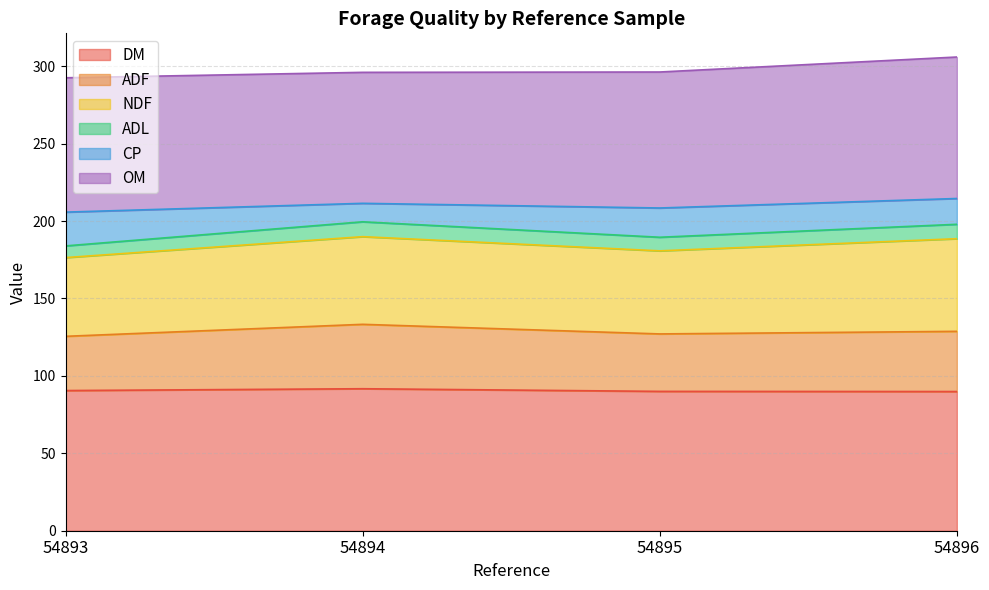

At how many categories does at least one series exceed 191?

4